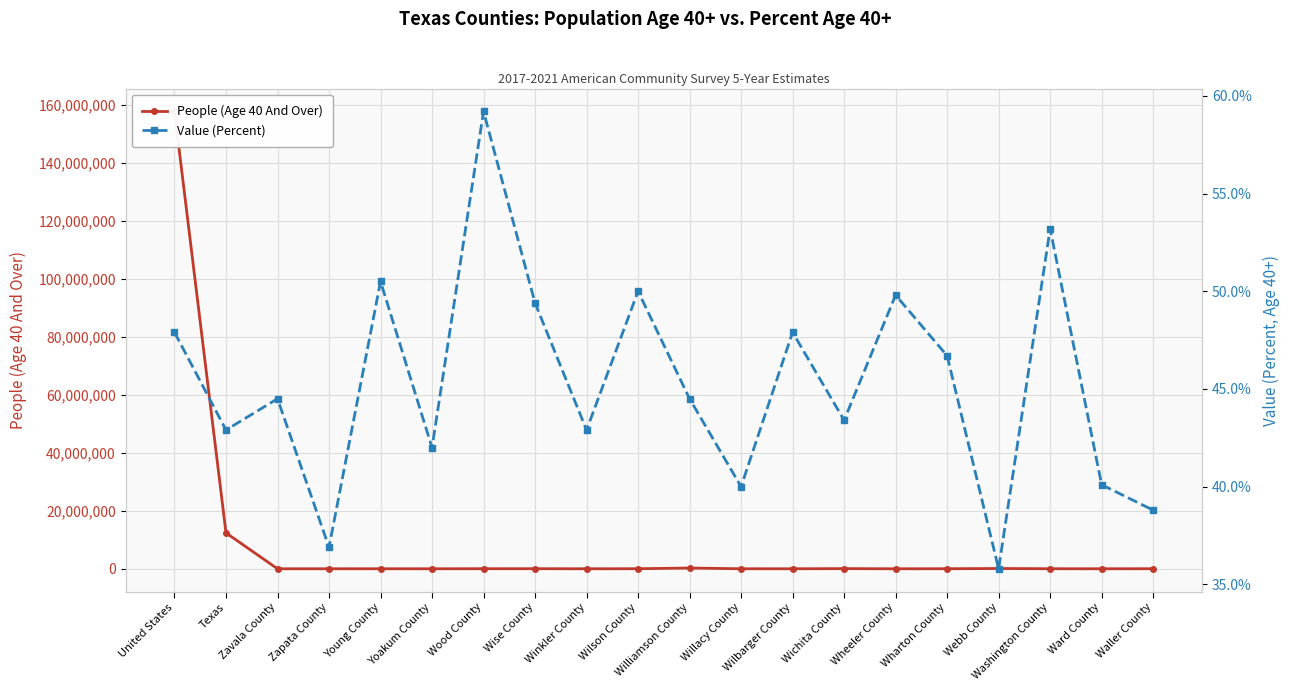

What is the maximum value shown in the chart?

157871085.0